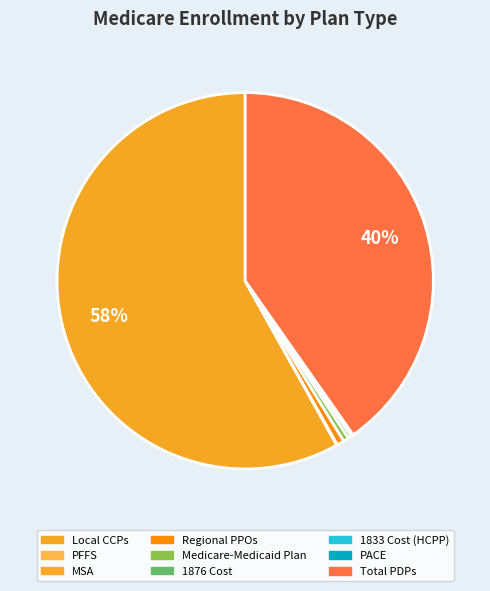

Which slice represents more than half of the pie?

Local CCPs